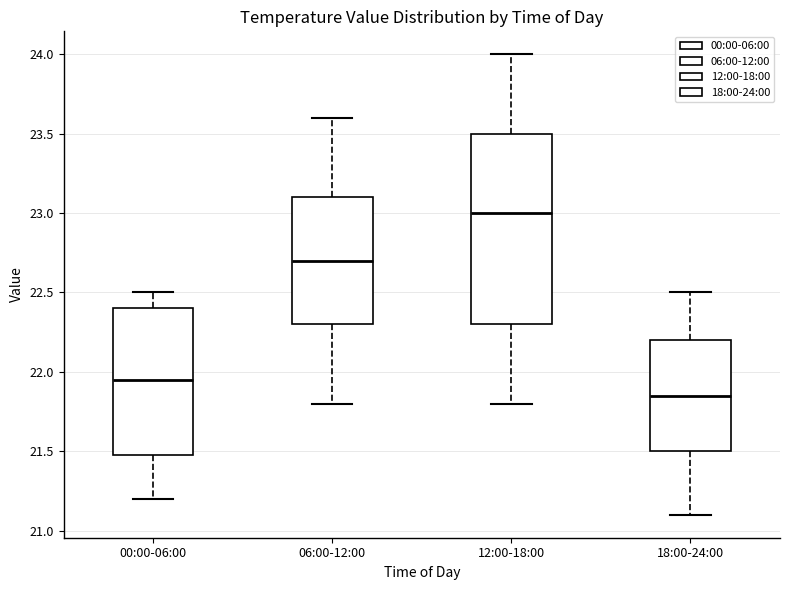

Where is the upper edge of the box for 00:00-06:00 on the y-axis? The values are not printed on the chart, so give them approximately, as read against the axis.

22.40